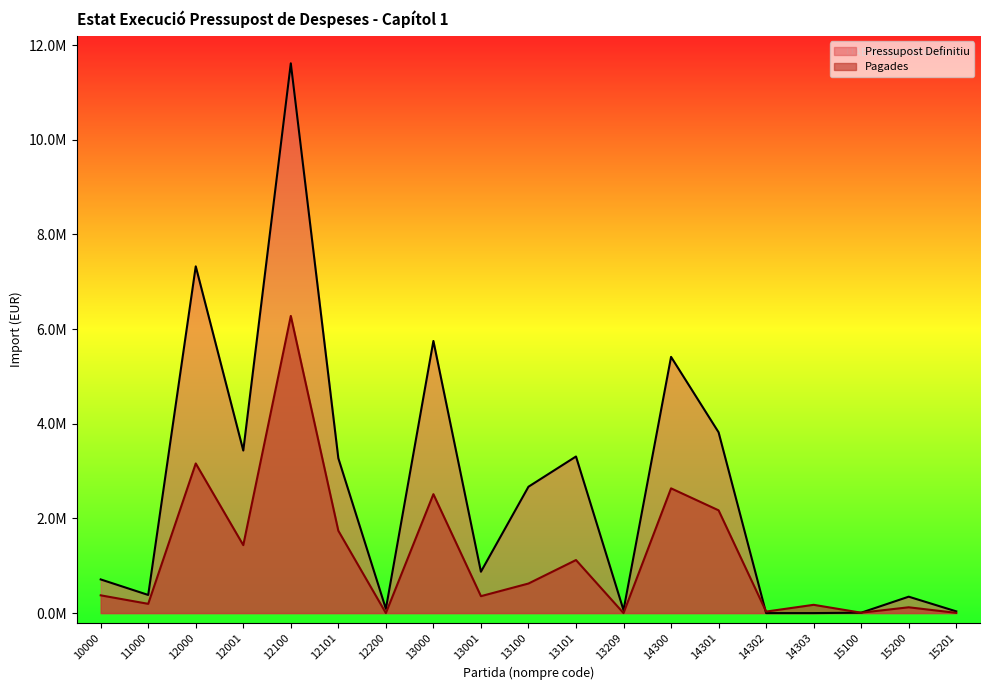

At how many categories does at least one series exceed 3811860?

5